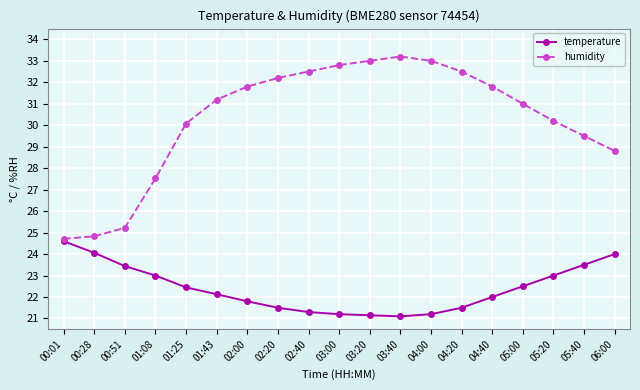

At 02:20, list the series in order from smallest to largest.

temperature, humidity